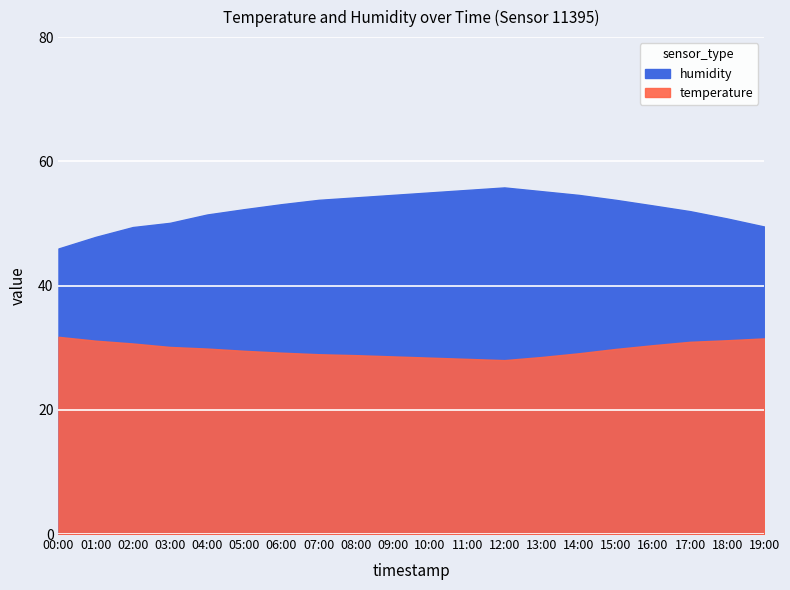

List the labels in order of temperature value, largest first.

00:00, 19:00, 18:00, 01:00, 17:00, 02:00, 16:00, 03:00, 04:00, 15:00, 05:00, 06:00, 14:00, 07:00, 08:00, 09:00, 13:00, 10:00, 11:00, 12:00